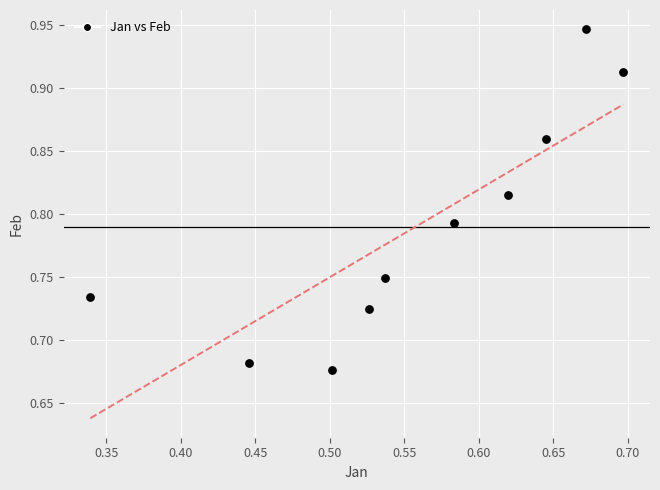

What is the average X value?

0.6